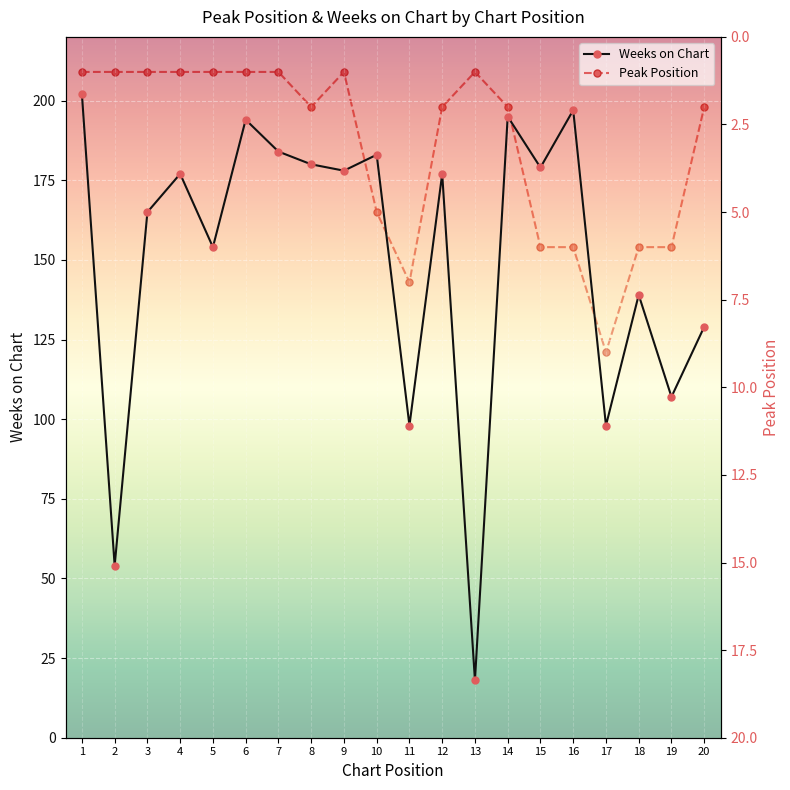

What is the average value of the Weeks on Chart series?

150